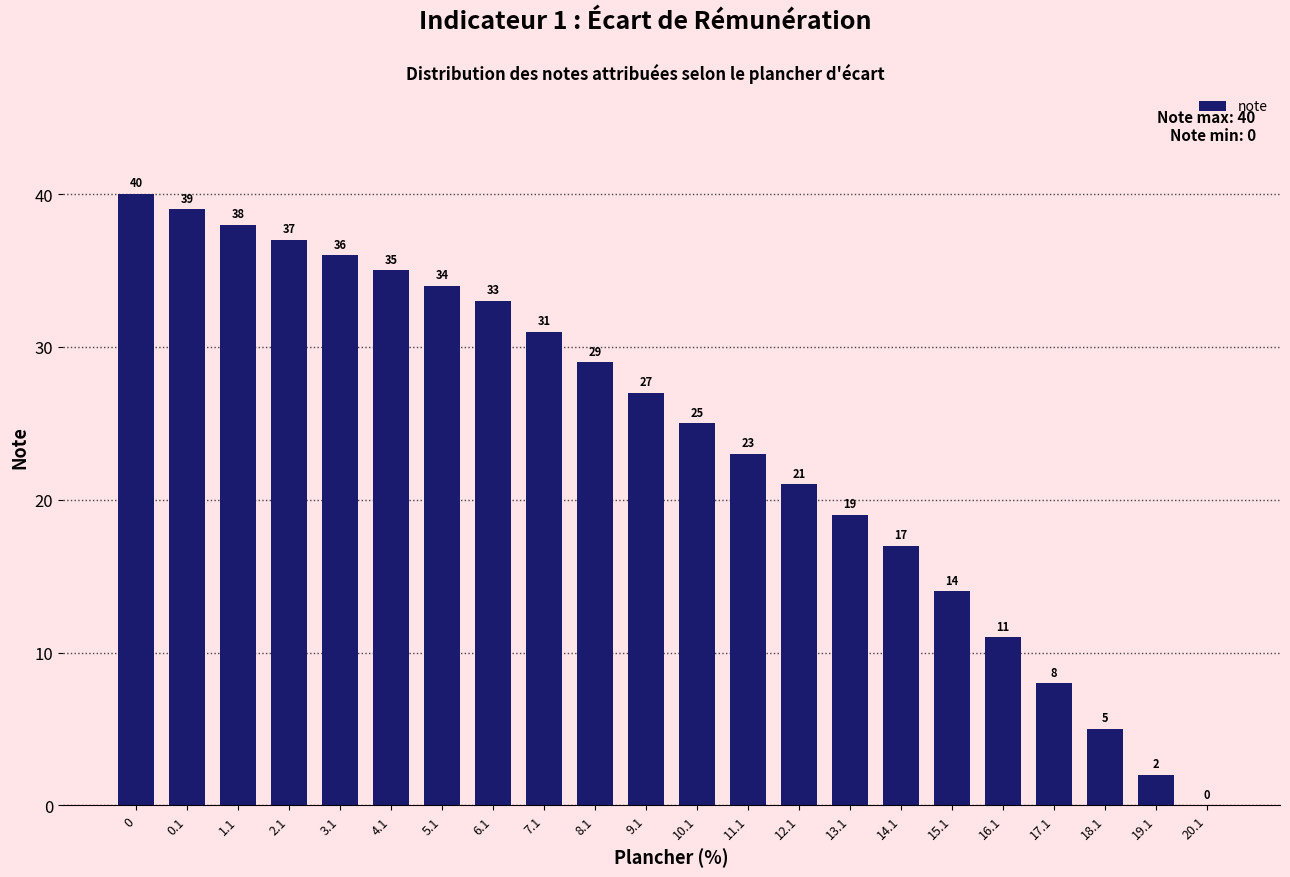

Reading left to right, what are all the values shown in this chart?

0=40	0.1=39	1.1=38	2.1=37	3.1=36	4.1=35	5.1=34	6.1=33	7.1=31	8.1=29	9.1=27	10.1=25	11.1=23	12.1=21	13.1=19	14.1=17	15.1=14	16.1=11	17.1=8	18.1=5	19.1=2	20.1=0